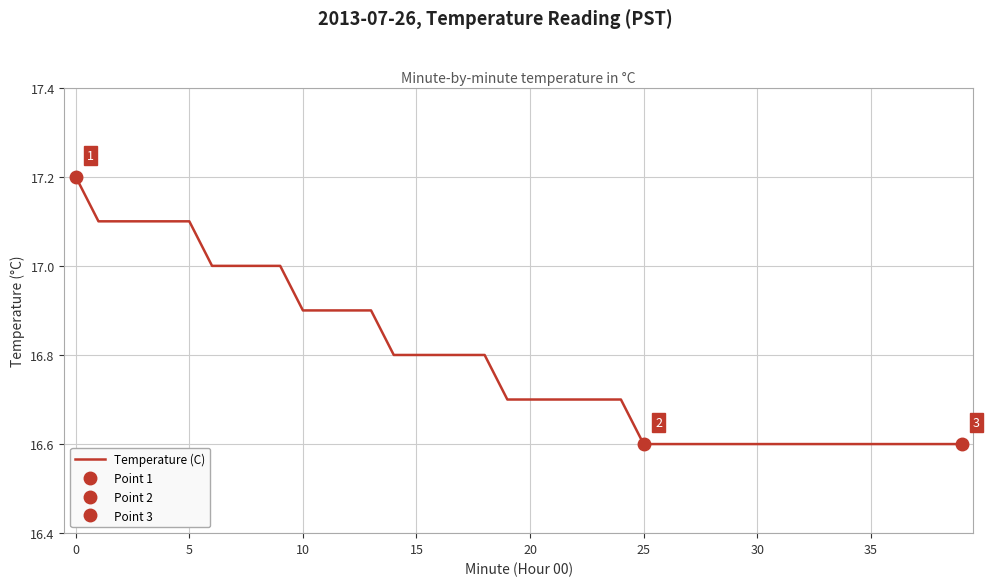

Count the values in the range 16 to 17.

34